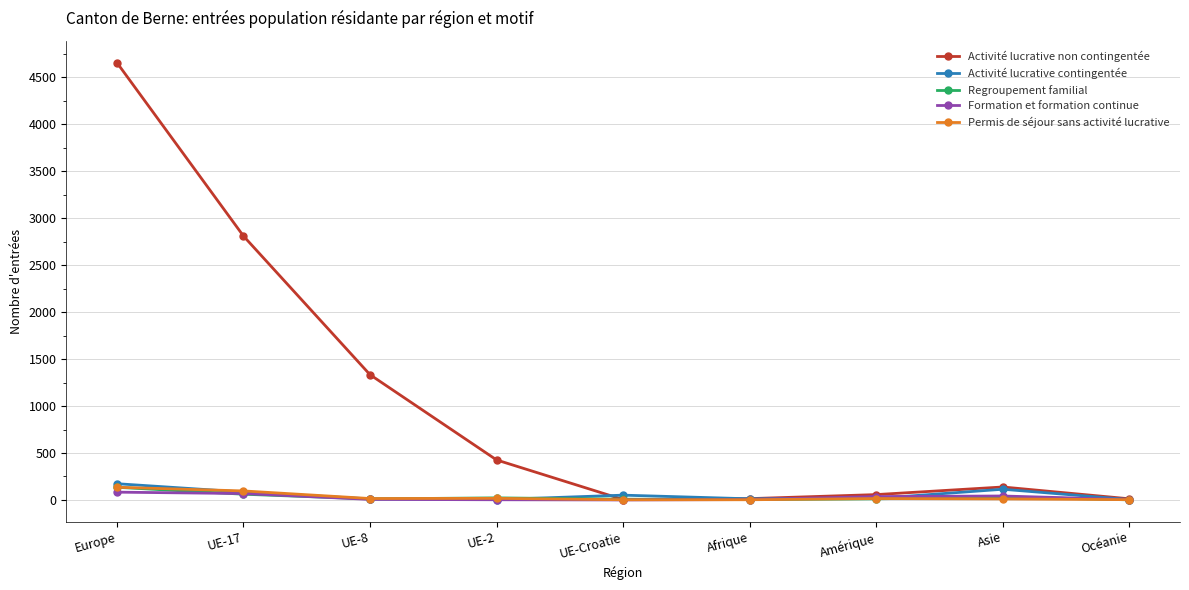

What is the sum of all Permis de séjour sans activité lucrative values?

296